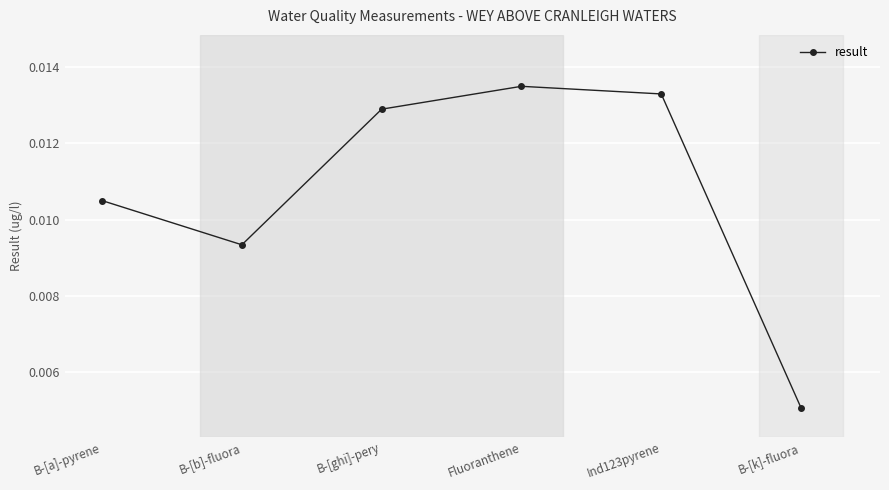

List the labels in order of value, smallest first.

B-[k]-fluora, B-[b]-fluora, B-[a]-pyrene, B-[ghi]-pery, Ind123pyrene, Fluoranthene